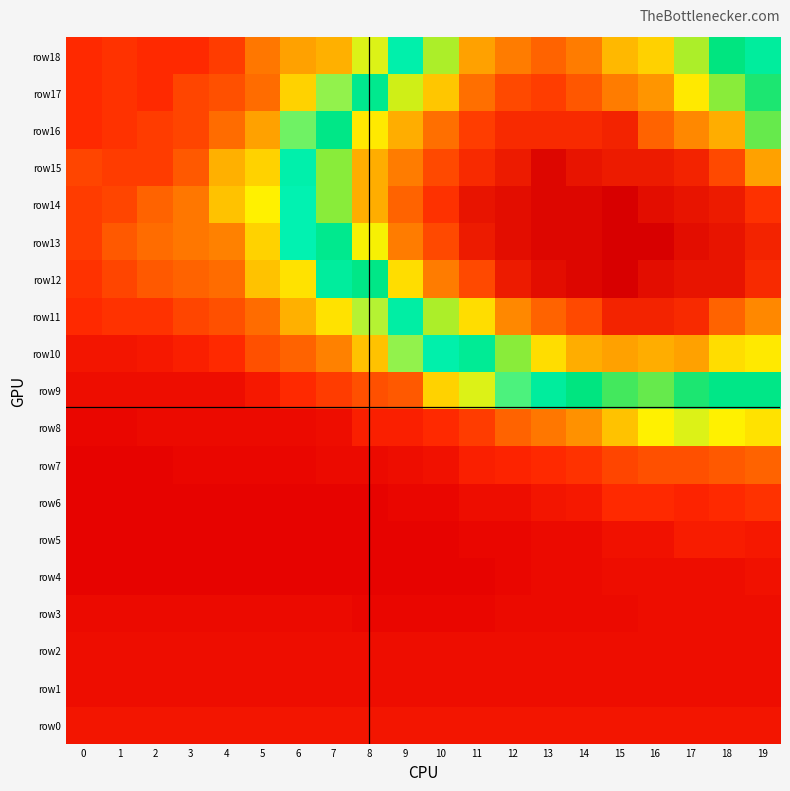

Reading right to left, list all the values displayed in this chart.

row0: 19=6	18=6	17=6	16=6	15=6	14=6	13=6	12=6	11=6	10=6	9=6	8=6	7=6	6=6	5=6	4=6	3=6	2=6	1=6	0=6
row1: 19=4	18=4	17=4	16=4	15=4	14=4	13=4	12=4	11=4	10=4	9=4	8=4	7=4	6=4	5=4	4=4	3=4	2=4	1=4	0=4
row2: 19=4	18=4	17=4	16=4	15=4	14=4	13=4	12=4	11=4	10=4	9=4	8=4	7=4	6=4	5=4	4=4	3=4	2=4	1=4	0=4
row3: 19=4	18=4	17=4	16=4	15=3	14=3	13=3	12=3	11=2	10=2	9=2	8=2	7=3	6=3	5=3	4=3	3=3	2=3	1=3	0=3
row4: 19=5	18=4	17=4	16=4	15=4	14=3	13=3	12=2	11=1	10=1	9=1	8=1	7=1	6=1	5=1	4=1	3=1	2=1	1=1	0=1
row5: 19=7	18=8	17=8	16=5	15=5	14=3	13=3	12=2	11=2	10=1	9=1	8=1	7=1	6=1	5=1	4=1	3=1	2=1	1=1	0=1
row6: 19=12	18=11	17=10	16=11	15=11	14=7	13=6	12=4	11=4	10=2	9=2	8=1	7=1	6=1	5=1	4=1	3=1	2=1	1=1	0=1
row7: 19=17	18=16	17=15	16=15	15=14	14=12	13=11	12=10	11=9	10=5	9=4	8=3	7=3	6=2	5=2	4=2	3=2	2=1	1=1	0=1
row8: 19=26	18=27	17=28	16=27	15=24	14=21	13=19	12=17	11=13	10=11	9=9	8=9	7=4	6=3	5=3	4=3	3=3	2=3	1=2	0=2
row9: 19=40	18=40	17=42	16=44	15=43	14=41	13=37	12=32	11=28	10=25	9=16	8=15	7=13	6=11	5=7	4=4	3=4	2=4	1=4	0=4
row10: 19=49	18=50	17=55	16=54	15=55	14=54	13=50	12=45	11=38	10=35	9=30	8=24	7=20	6=17	5=15	4=11	3=9	2=7	1=6	0=6
row11: 19=57	18=60	17=65	16=66	15=66	14=62	13=60	12=57	11=50	10=46	9=36	8=29	7=26	6=23	5=18	4=15	3=14	2=12	1=12	0=11
row12: 19=65	18=68	17=68	16=69	15=71	14=70	13=69	12=67	11=62	10=58	9=50	8=40	7=37	6=26	5=24	4=18	3=17	2=16	1=14	0=12
row13: 19=66	18=68	17=69	16=71	15=71	14=70	13=70	12=69	11=67	10=62	9=58	8=48	7=39	6=34	5=25	4=20	3=19	2=18	1=16	0=13
row14: 19=64	18=67	17=68	16=69	15=71	14=70	13=70	12=69	11=68	10=64	9=60	8=54	7=45	6=34	5=27	4=24	3=19	2=17	1=14	0=13
row15: 19=55	18=62	17=66	16=67	15=67	14=68	13=70	12=67	11=65	10=62	9=58	8=54	7=45	6=35	5=25	4=23	3=16	2=13	1=13	0=14
row16: 19=44	18=54	17=57	16=60	15=66	14=65	13=65	12=65	11=63	10=59	9=54	8=49	7=40	6=31	5=22	4=18	3=14	2=13	1=12	0=11
row17: 19=42	18=45	17=49	16=56	15=58	14=61	13=63	12=62	11=59	10=52	9=47	8=39	7=30	6=25	5=18	4=15	3=14	2=11	1=12	0=11
row18: 19=37	18=41	17=46	16=51	15=53	14=58	13=60	12=58	11=55	10=46	9=35	8=28	7=23	6=22	5=19	4=13	3=11	2=11	1=12	0=11